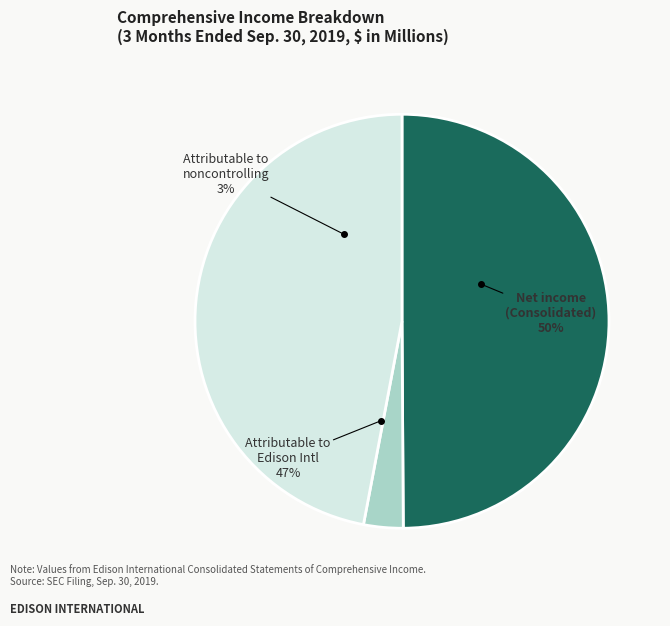

Which slice is the smallest?

Comprehensive income attributable to noncontrolling